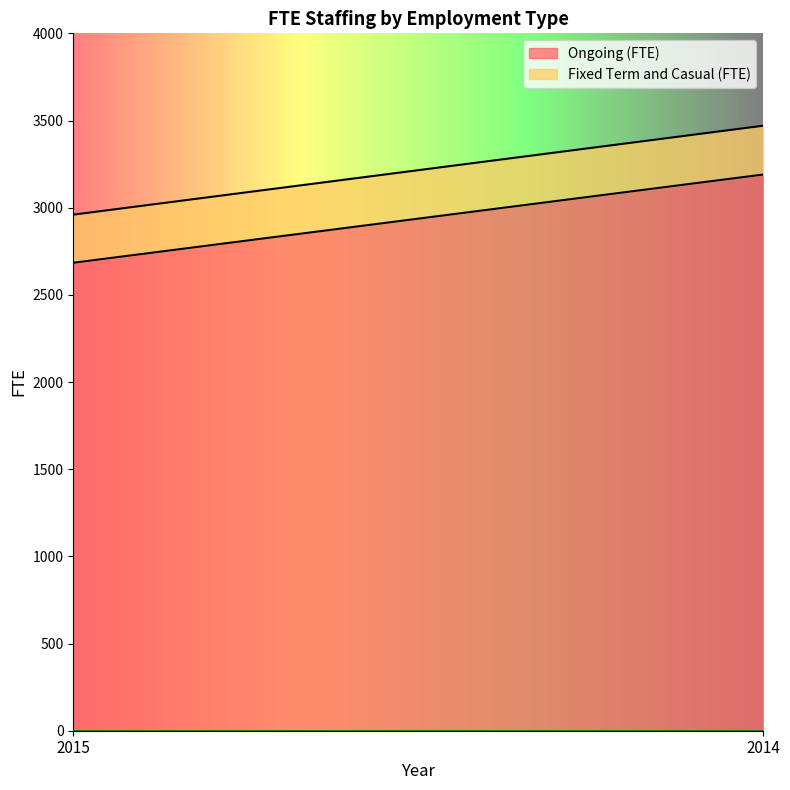

What is the value of the Fixed Term and Casual (FTE) point at the 1st from the left?

276